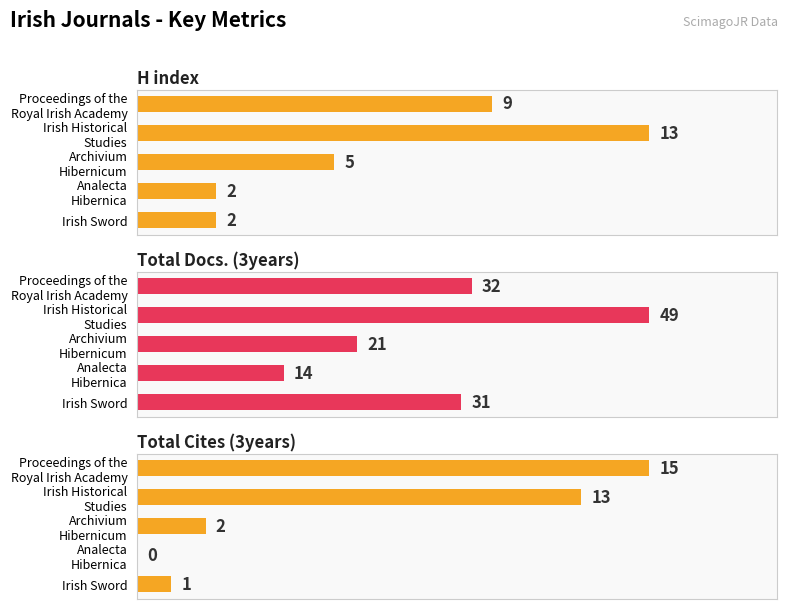

What are all the series names shown in the legend?

H index, Total Docs. (3years), Total Cites (3years)